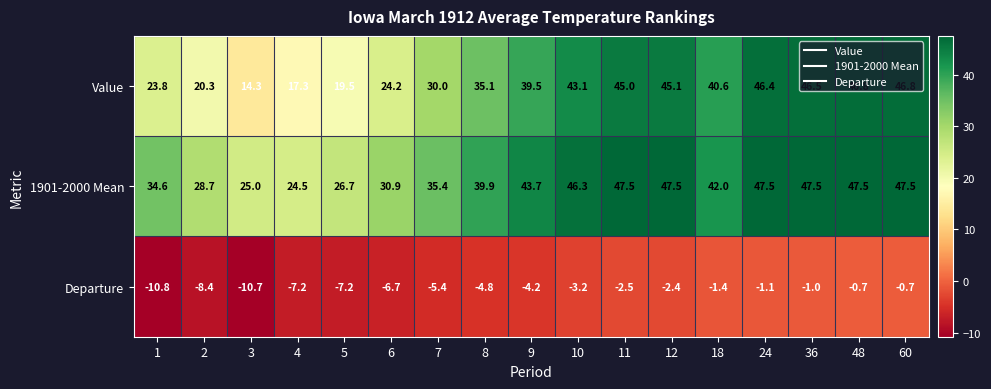

How many values in the Value series exceed 39?

9